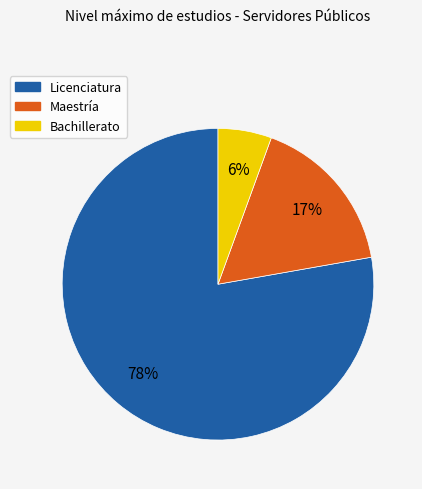

Is there a majority slice in this chart?

Yes